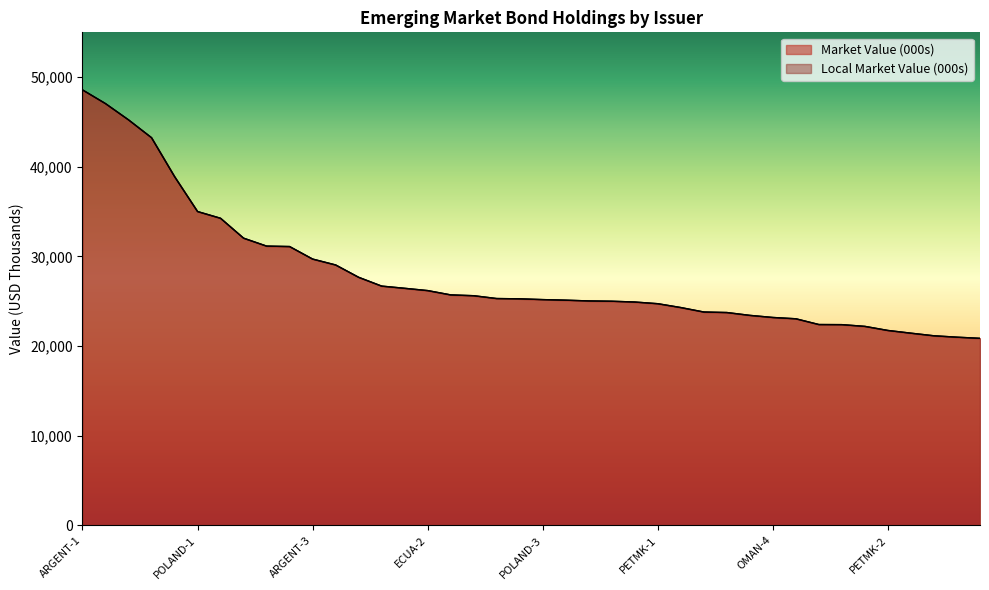

The value of Local Market Value (000s) at URUGUA-1 is 57087. True or false?

False